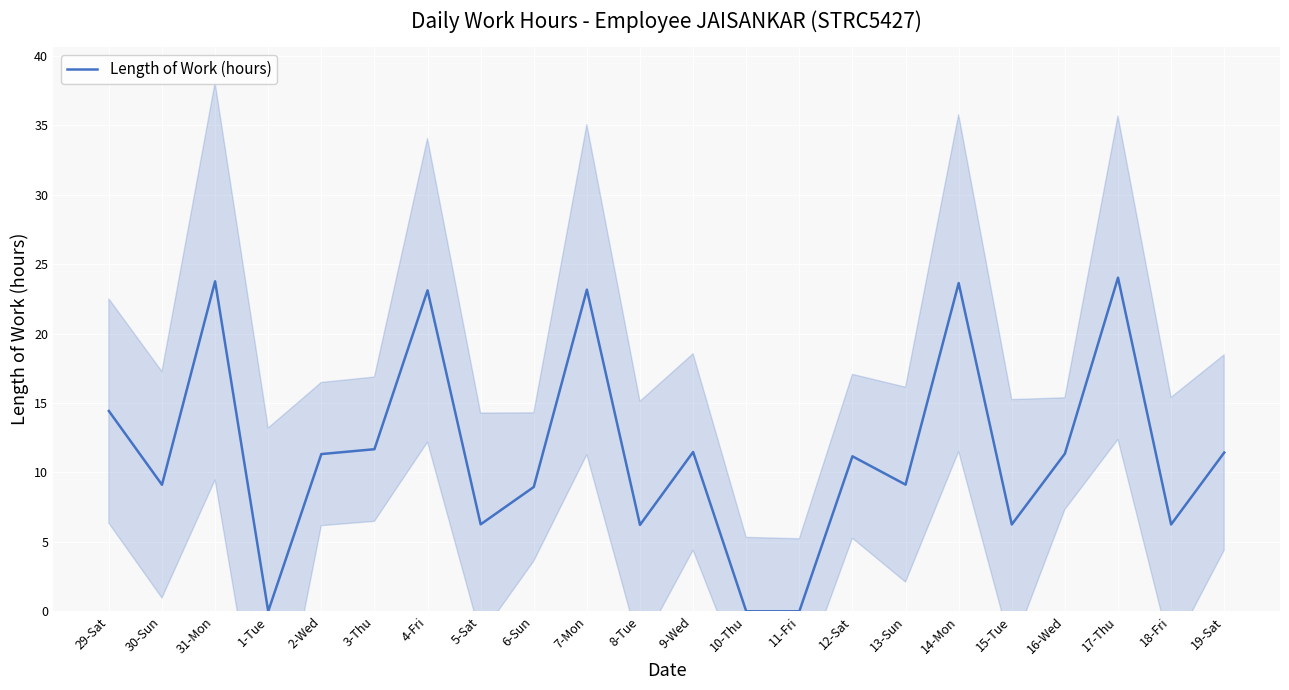

What is the sum of the values at 3-Thu and 17-Thu?

35.7